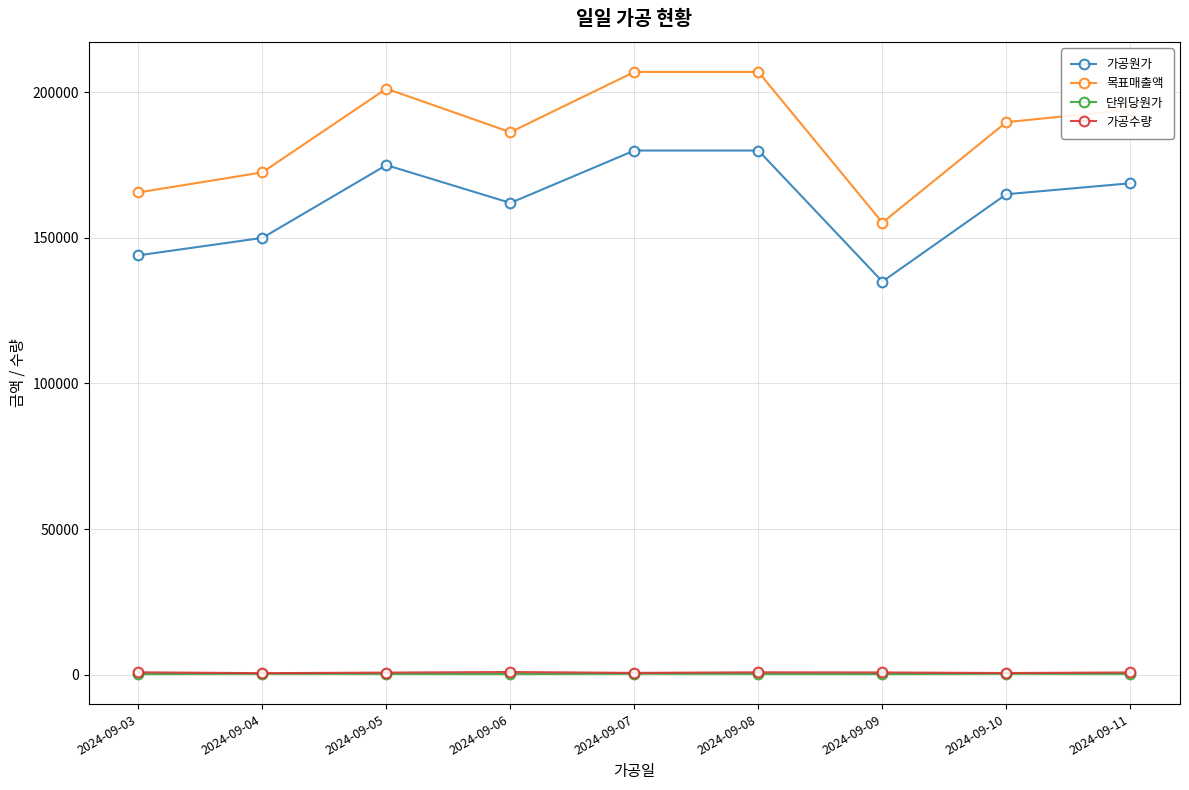

Which series has the widest spread of values?

목표매출액